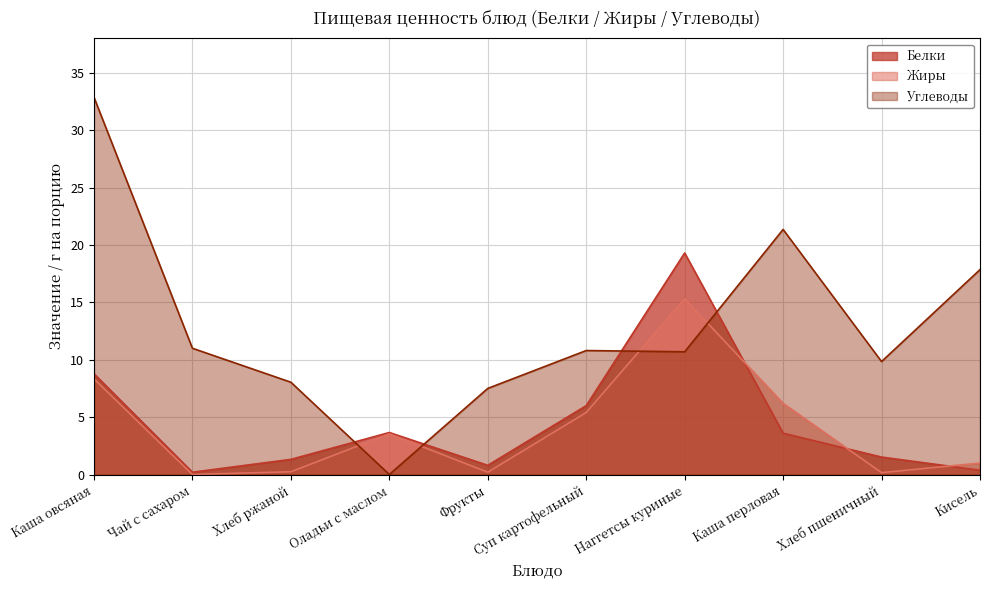

The value of Белки at Хлеб пшеничный is 1.5. True or false?

True